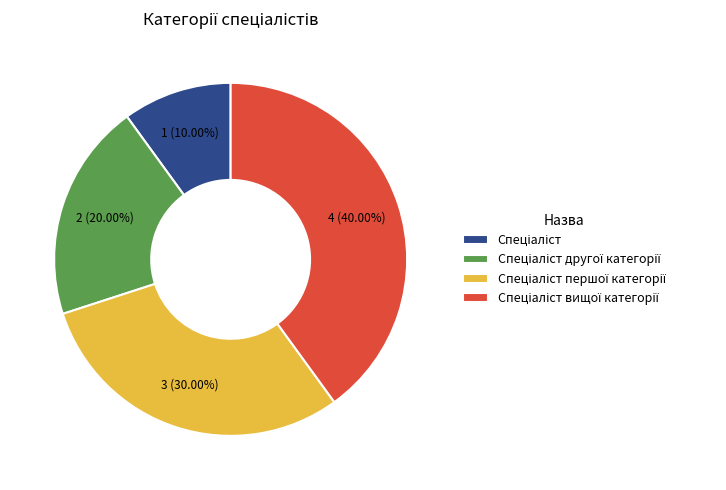

Is there a majority slice in this chart?

No